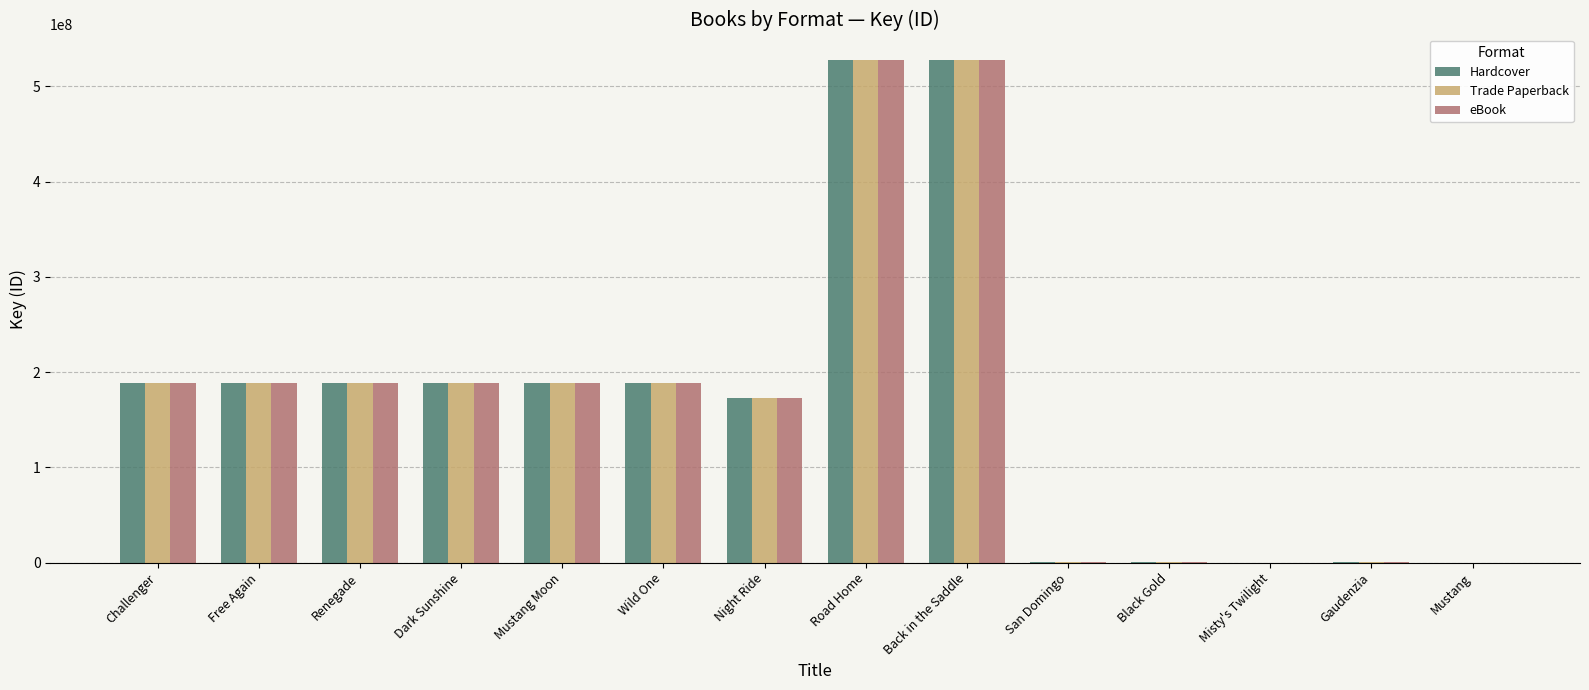

Is the value of Hardcover at Free Again greater than the value of Trade Paperback at Night Ride?

Yes